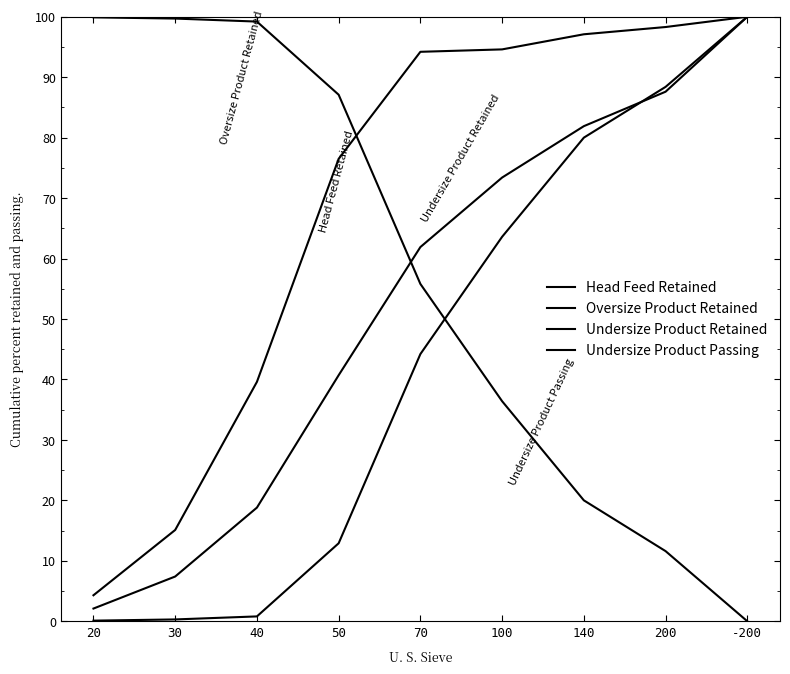

At which label does Undersize Product Retained reach its minimum?

20